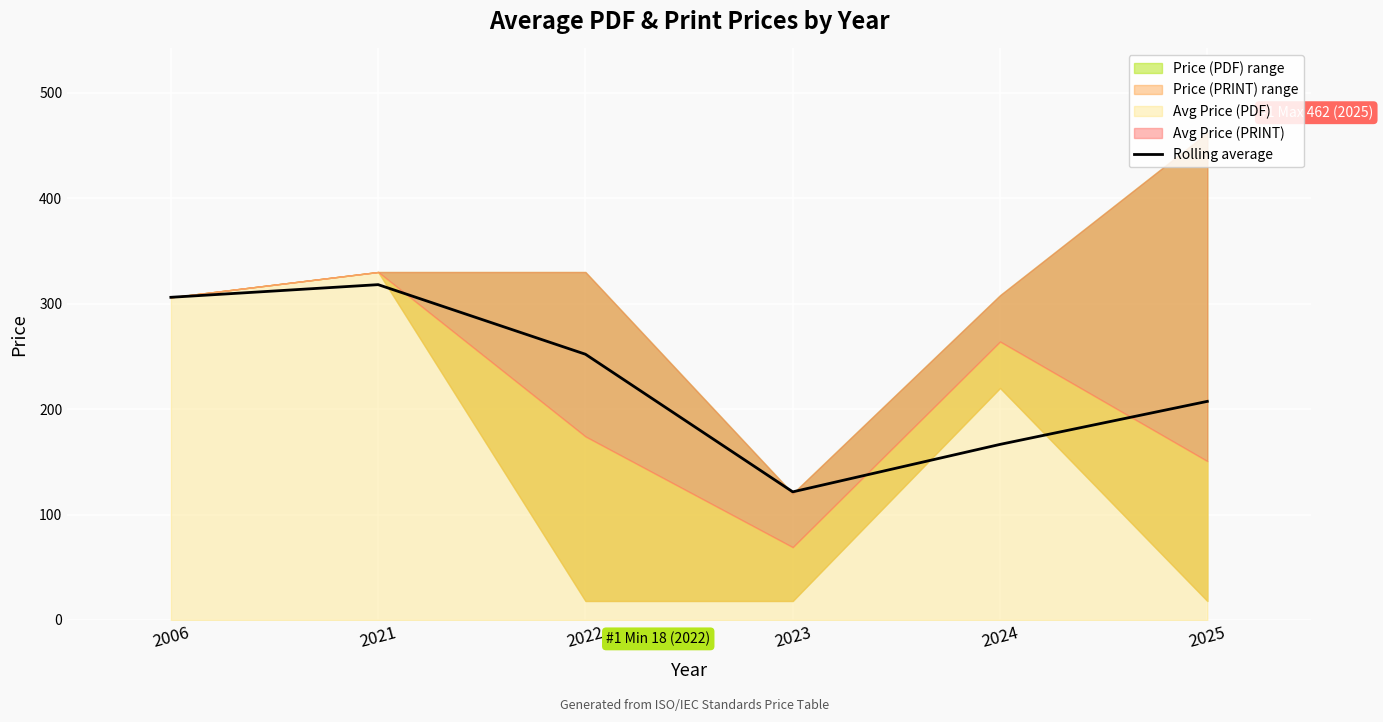

Between 2025 and 2022, which is larger?

2022